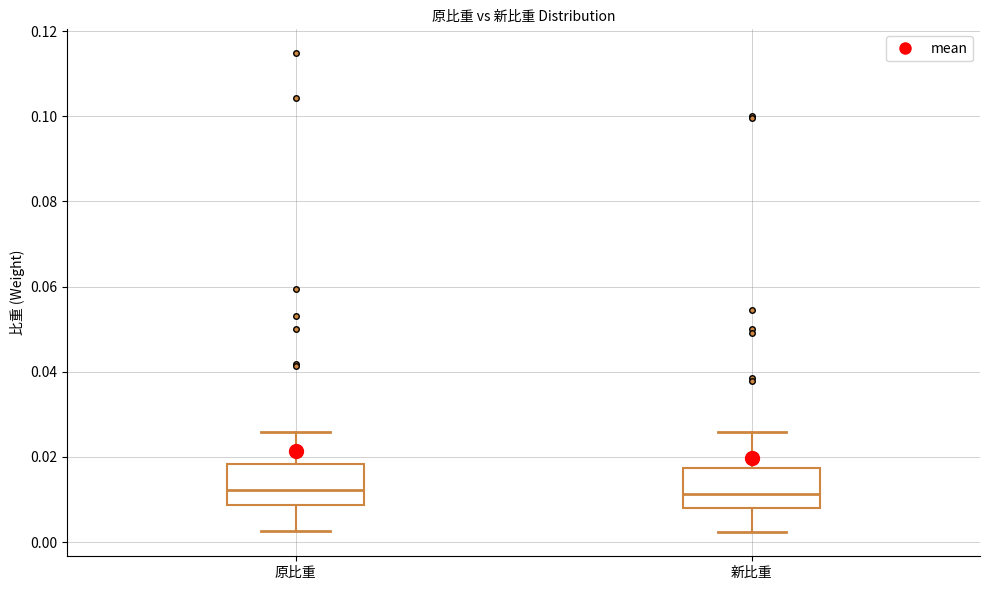

Where does the lower whisker of the box for 原比重 end on the y-axis? The values are not printed on the chart, so give them approximately, as read against the axis.

0.002